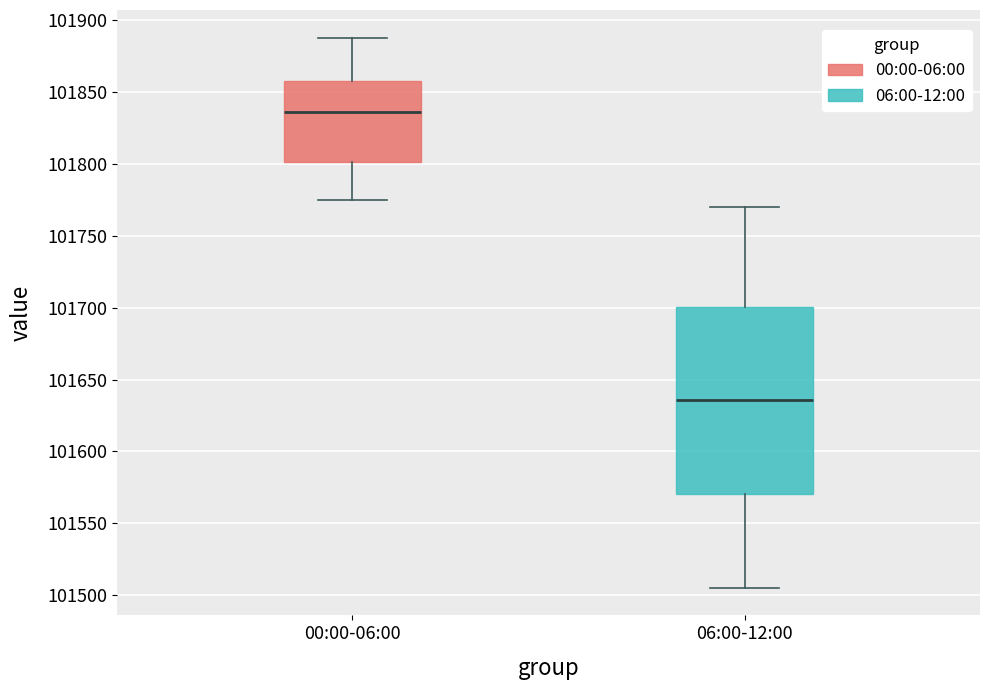

Reading left to right, transcribe this box plot: for each box, give where its median line is, the range the box spans, and where its two whiskers end, as read against the y-axis. The values are not printed on the chart, so give them approximately, as read against the axis.

00:00-06:00: median 101835, box 101800 to 101860, whiskers 101775 to 101890
06:00-12:00: median 101635, box 101570 to 101700, whiskers 101505 to 101770